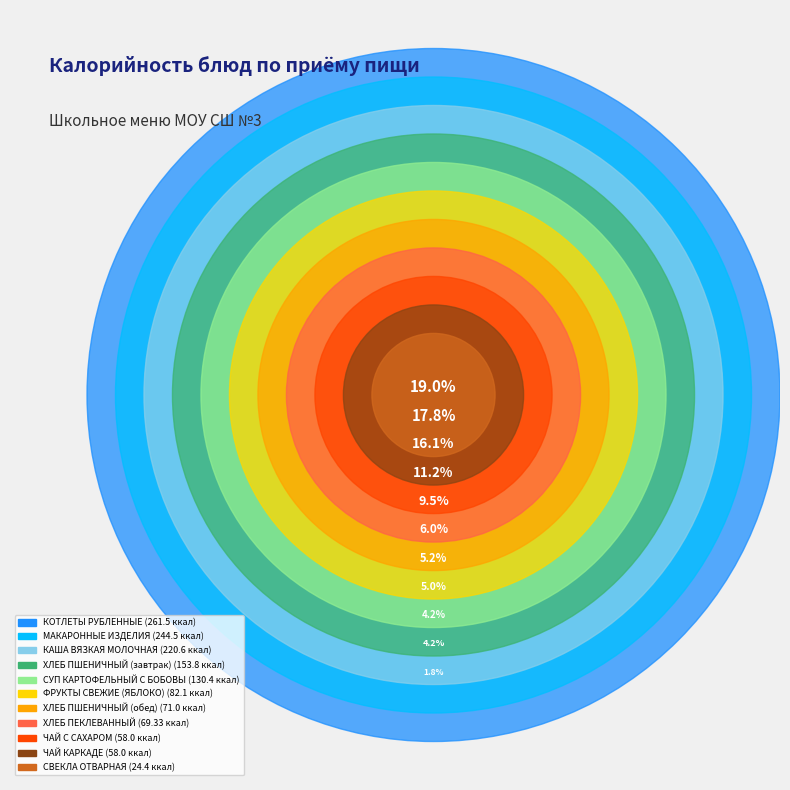

Is it true that СУП КАРТОФЕЛЬНЫЙ С БОБОВЫМИ is 9% of the pie?

True